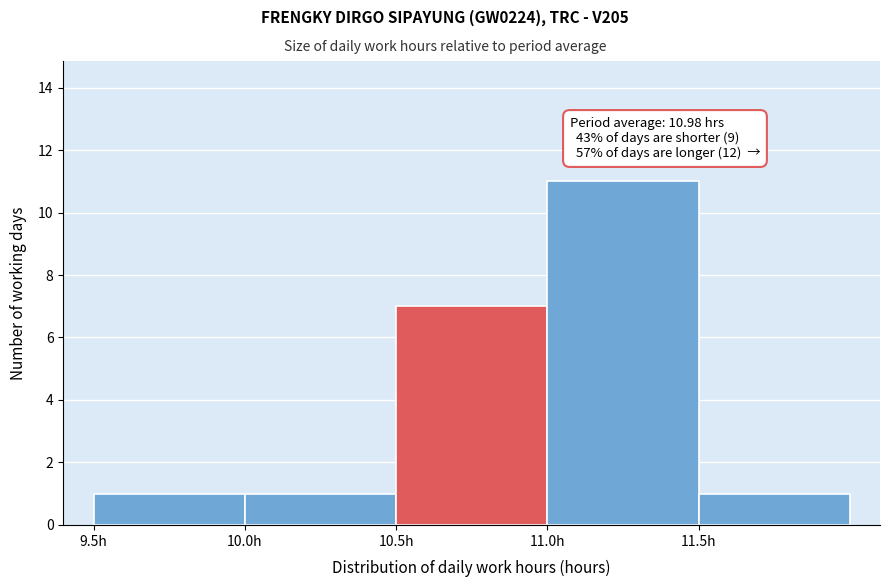

Over which range of the x-axis is the bar tallest?

11.0 to 11.5